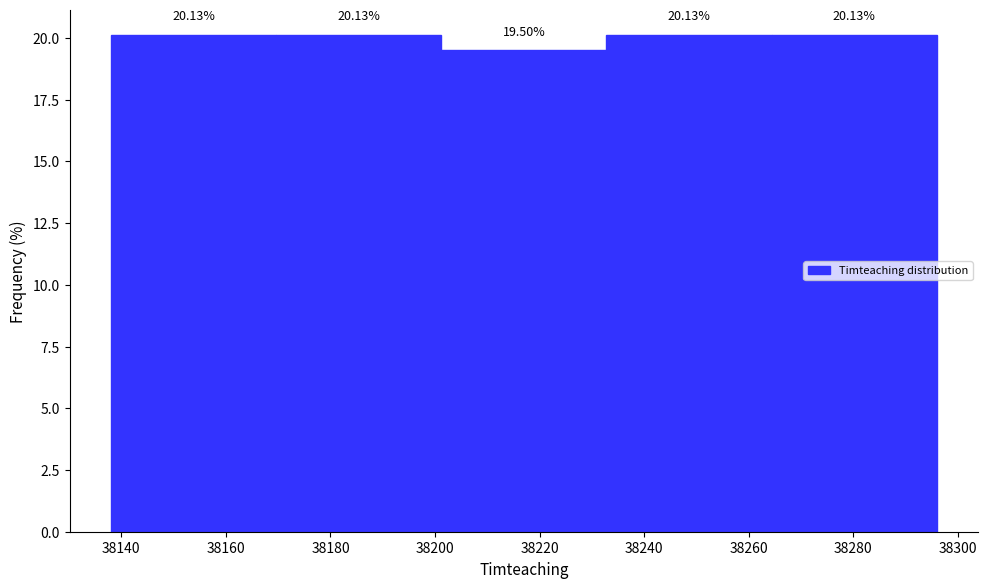

Reading left to right, list every bar in this chart as the range it spans on the x-axis followed by its height. The bar edges are not printed on the chart, so give them approximately, as read against the axis.

38138.0 to 38169.6: 20.13
38169.6 to 38201.2: 20.13
38201.2 to 38232.8: 19.50
38232.8 to 38264.4: 20.13
38264.4 to 38296.0: 20.13